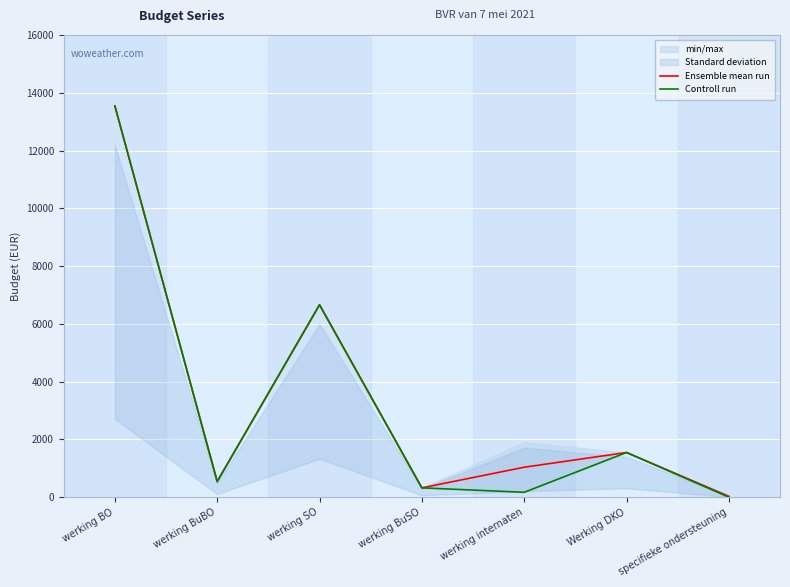

Which series has the largest total across all categories?

Ensemble mean run